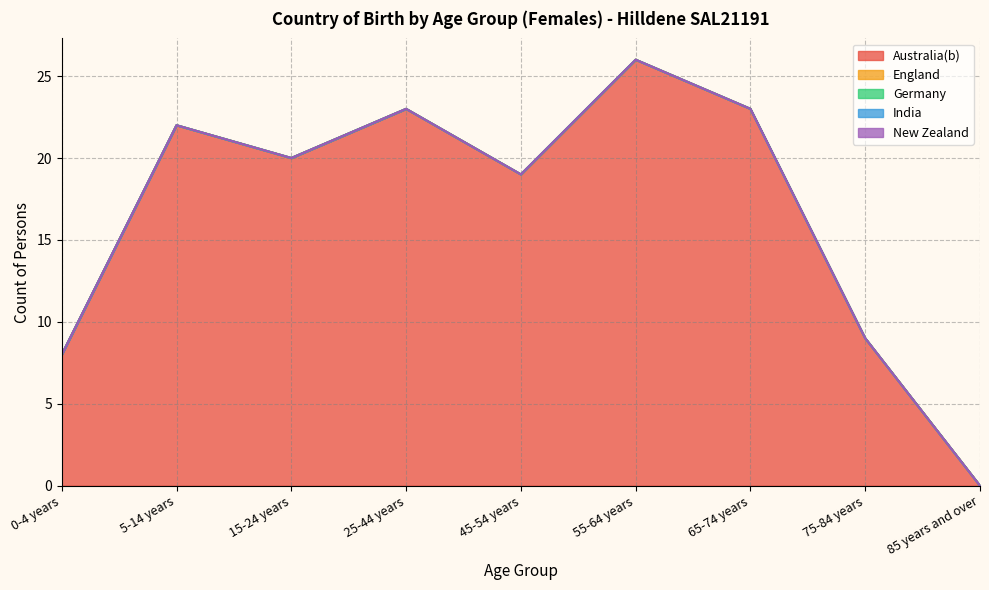

Which has a higher value, 55-64 years or 85 years and over?

55-64 years